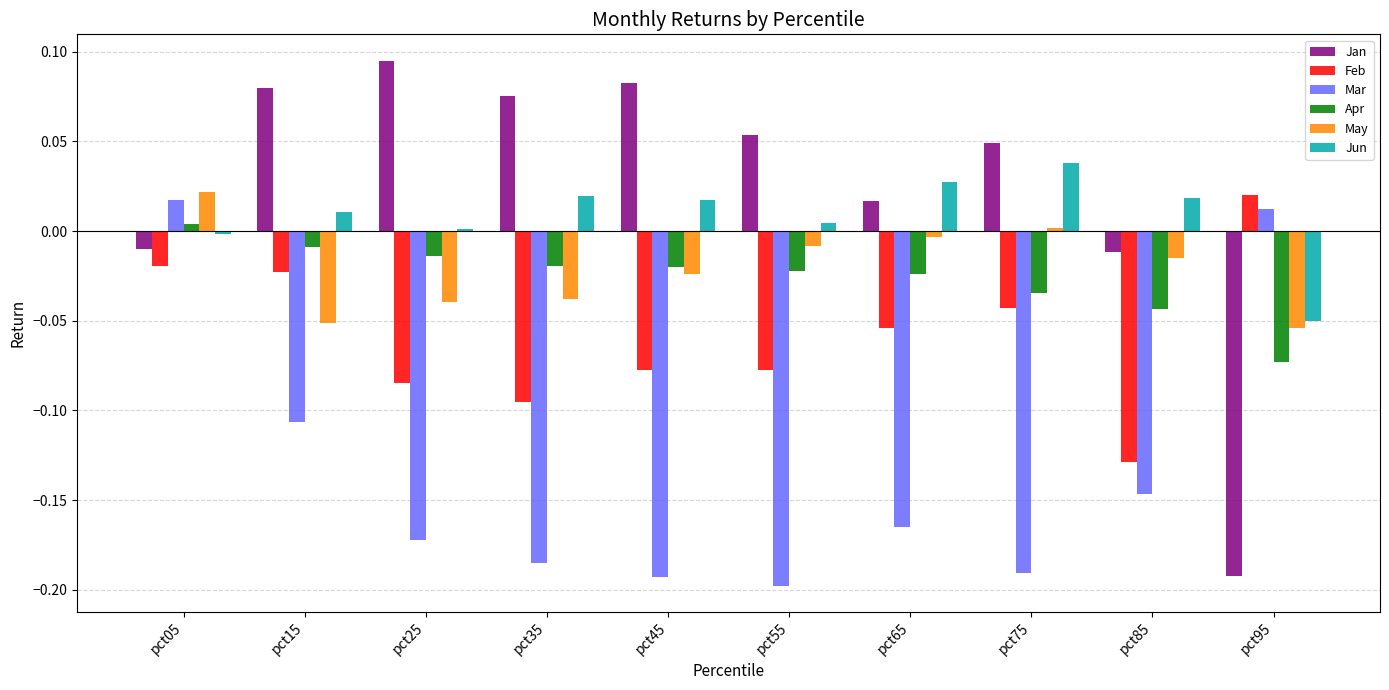

At which category does the chart reach its peak across all series?

pct25